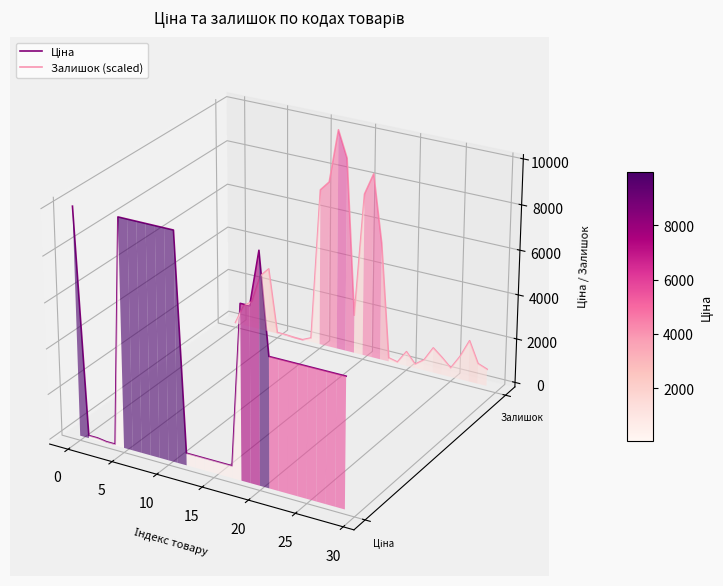

What is the label of the 14th point from the left?

13